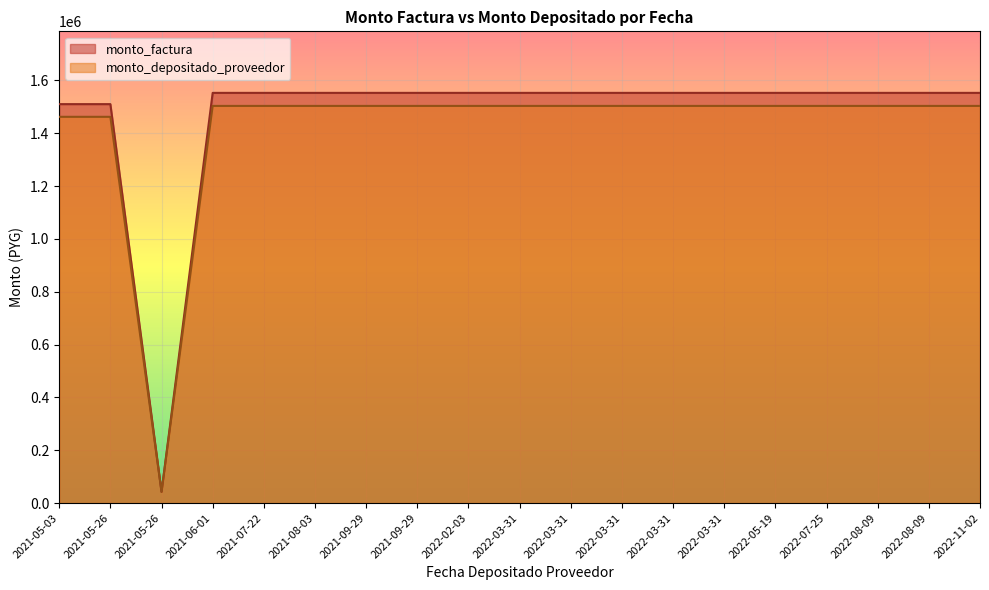

Does the chart display data point markers on the line(s)?

No